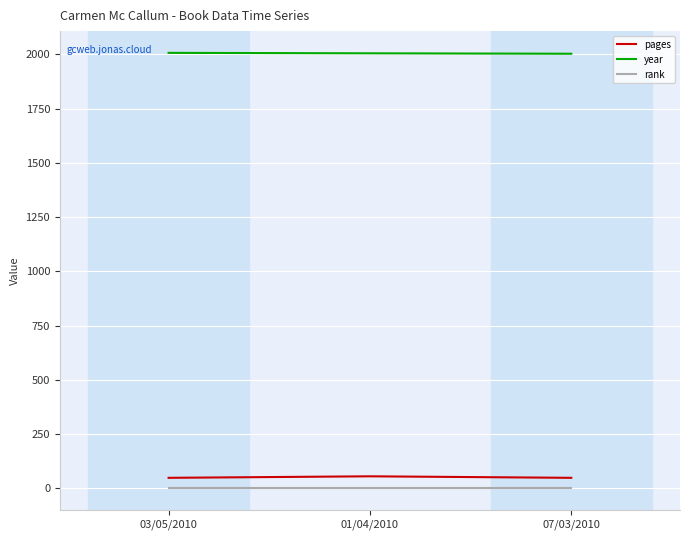

Count the year values in the range 2003 to 2007.

3